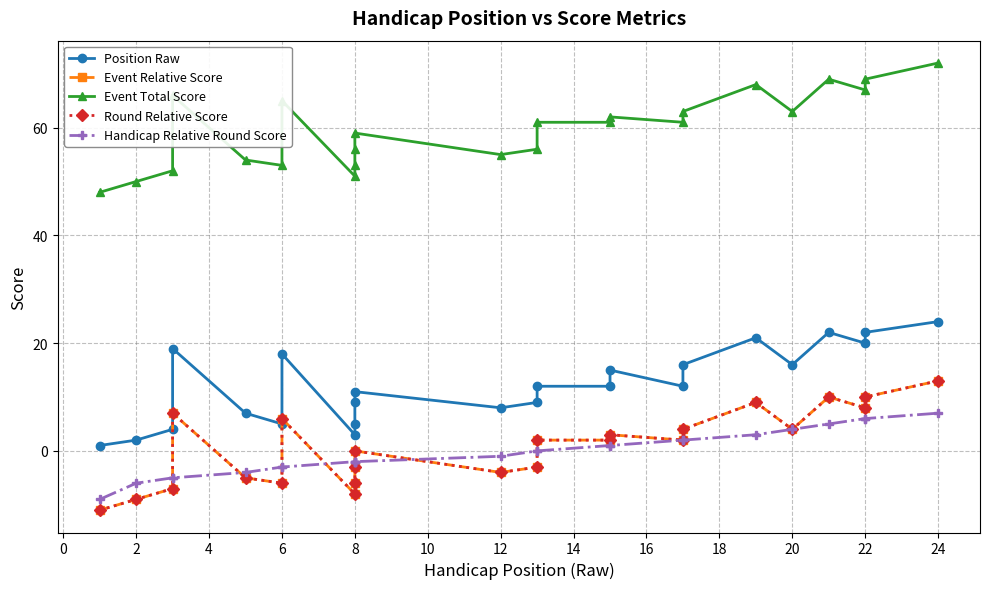

How many intersections are there between Round Relative Score and Handicap Relative Round Score?

7